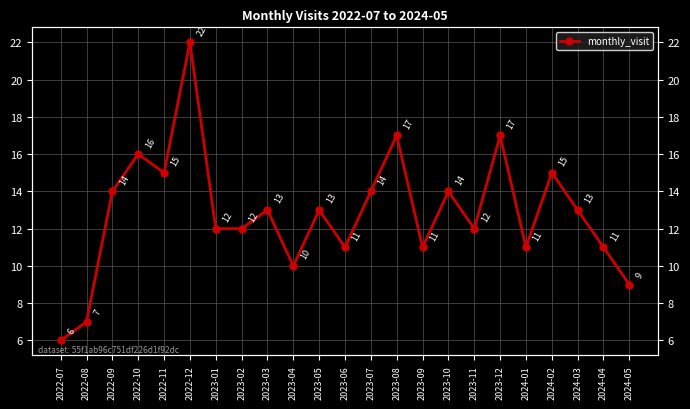

What is the label of the 7th point from the right?

2023-11